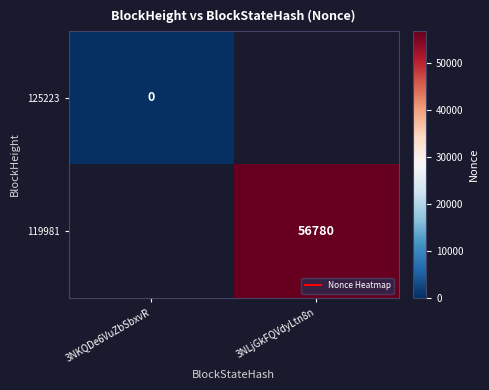

Which category has the lowest value across all series?

3NKQDe6VuZbSbxvR